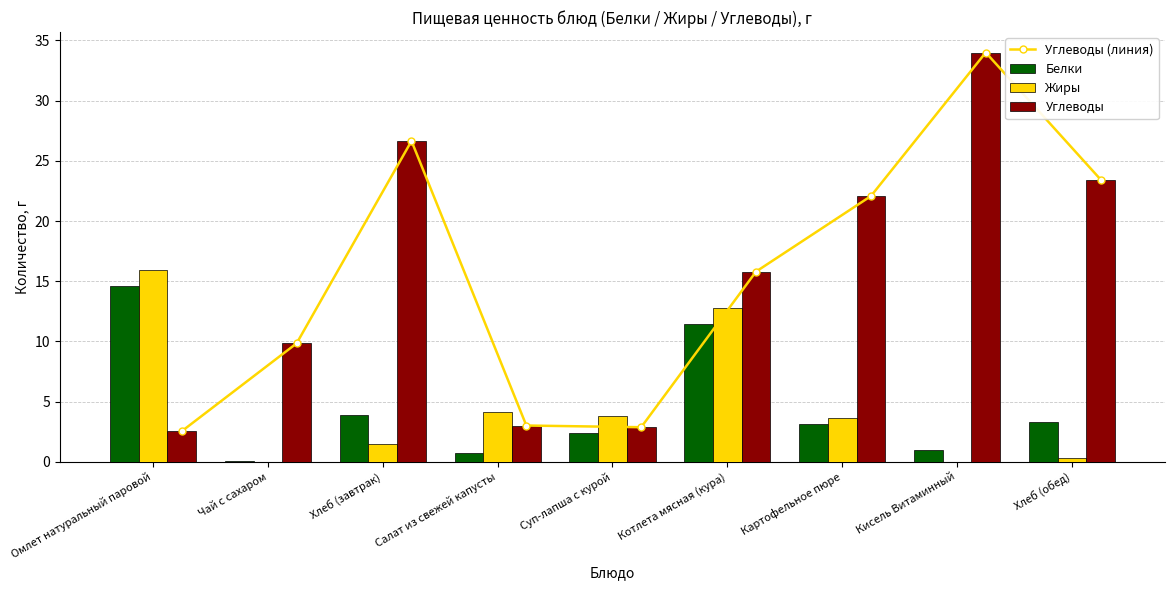

Is the value of Углеводы (линия) at Суп-лапша с курой greater than the value of Белки at Омлет натуральный паровой?

No